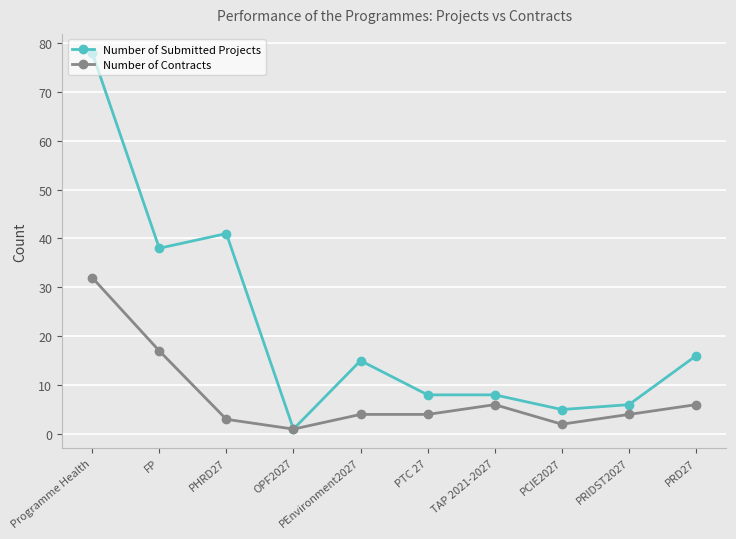

What is the sum of the Number of Submitted Projects values at PHRD27 and PCIE2027?

46